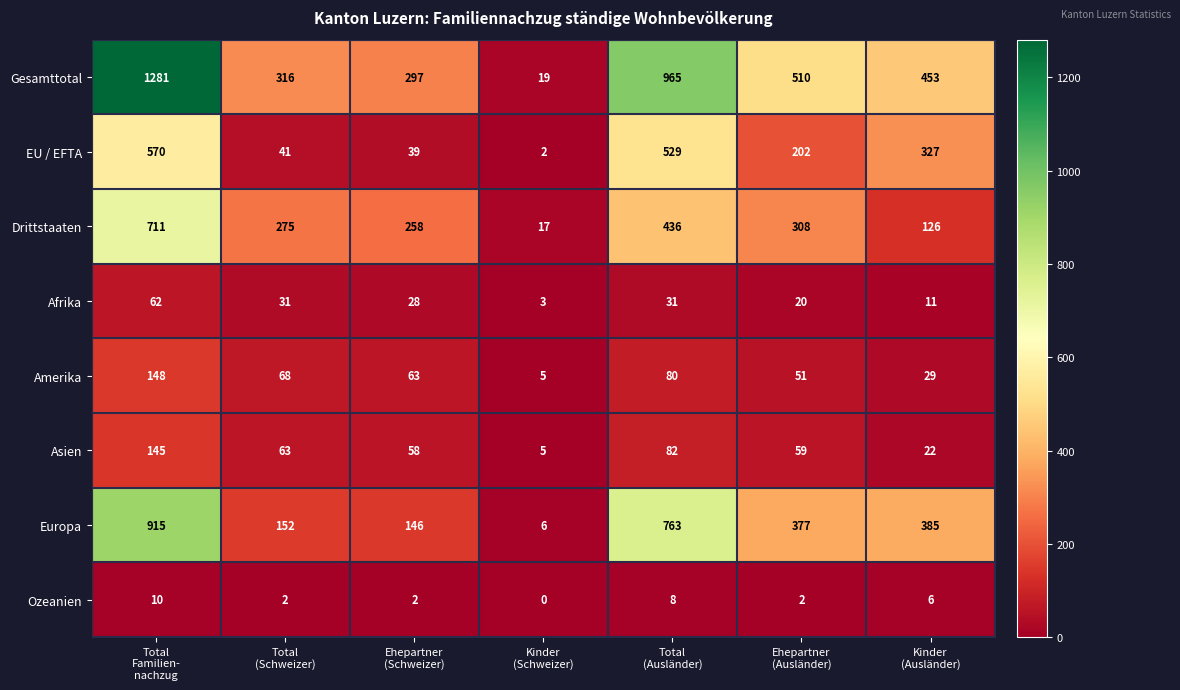

Which series has the largest range (max minus min)?

Gesamttotal